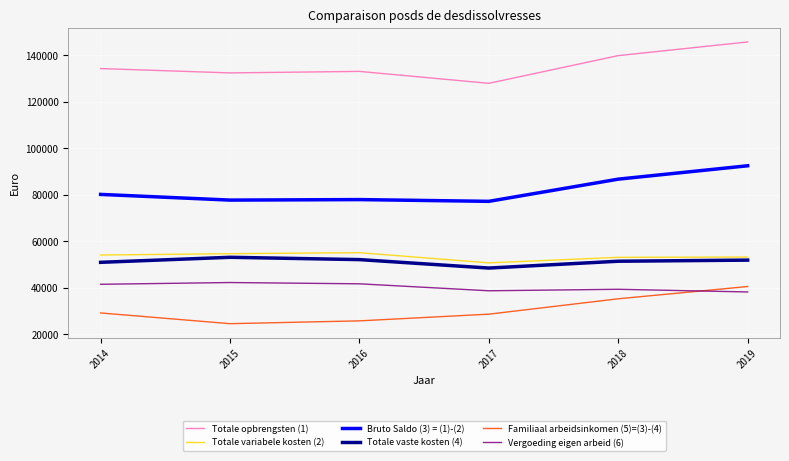

How many interior local valleys does the Familiaal arbeidsinkomen (5)=(3)-(4) series have?

1